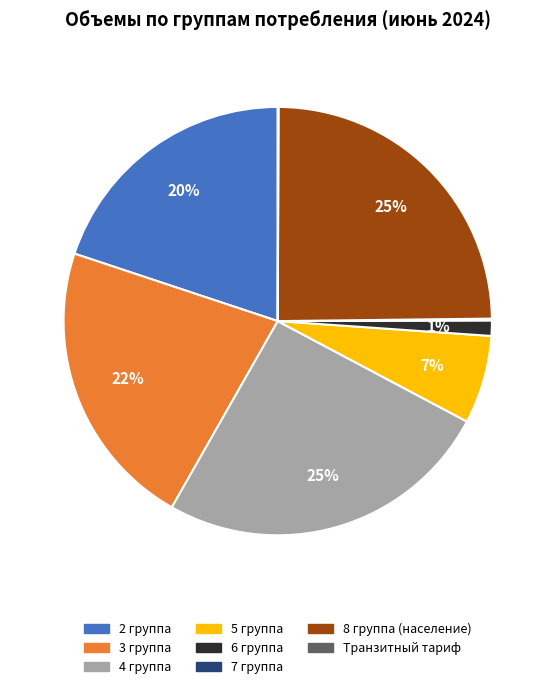

To the nearest percent, what is the difference between the largest and smallest slice percentages?

25%